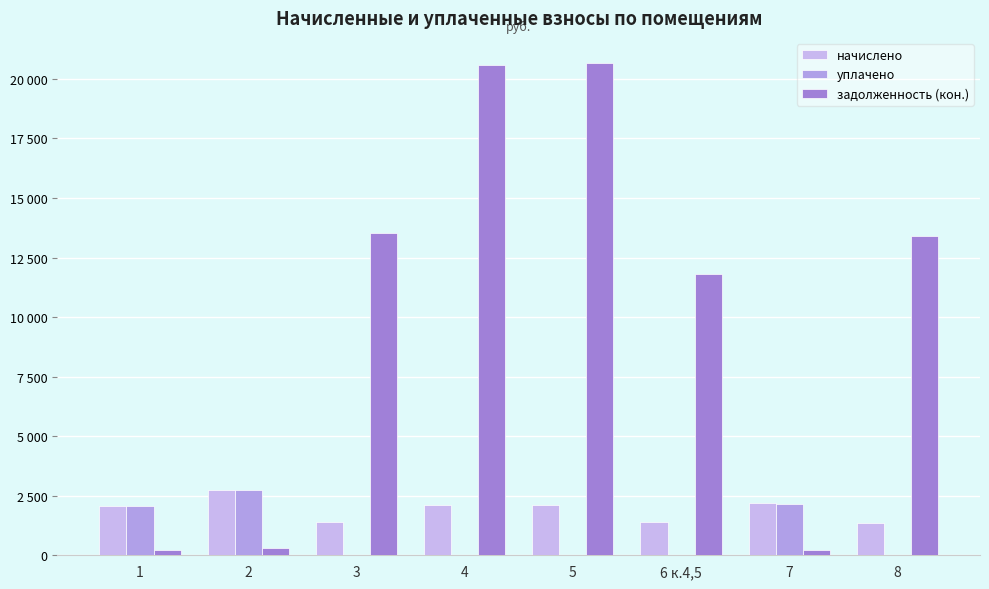

The value of начислено at 2 is 2753.2. True or false?

True